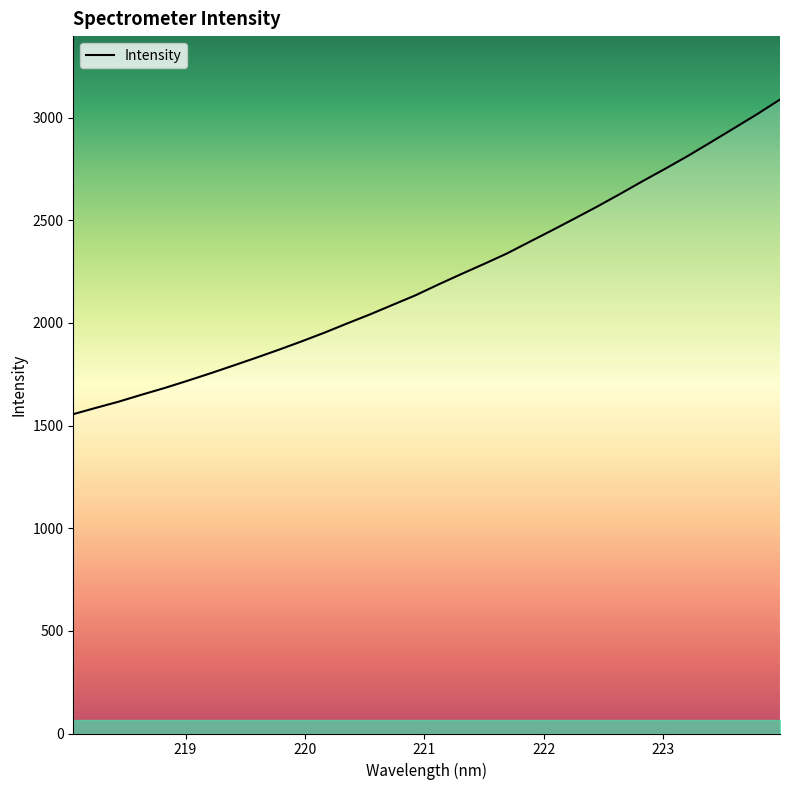

How many lines are shown in the chart?

1